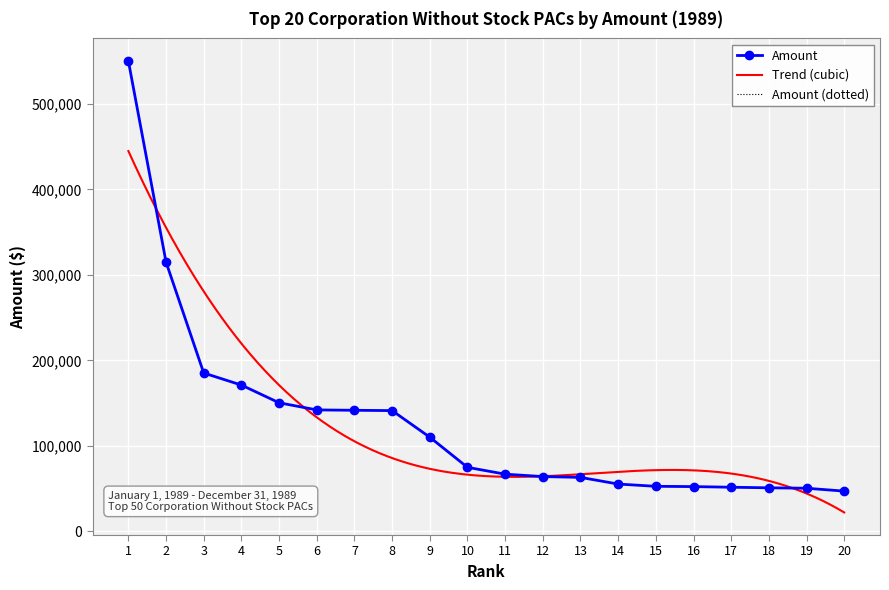

The value at 1 is 904520. True or false?

False